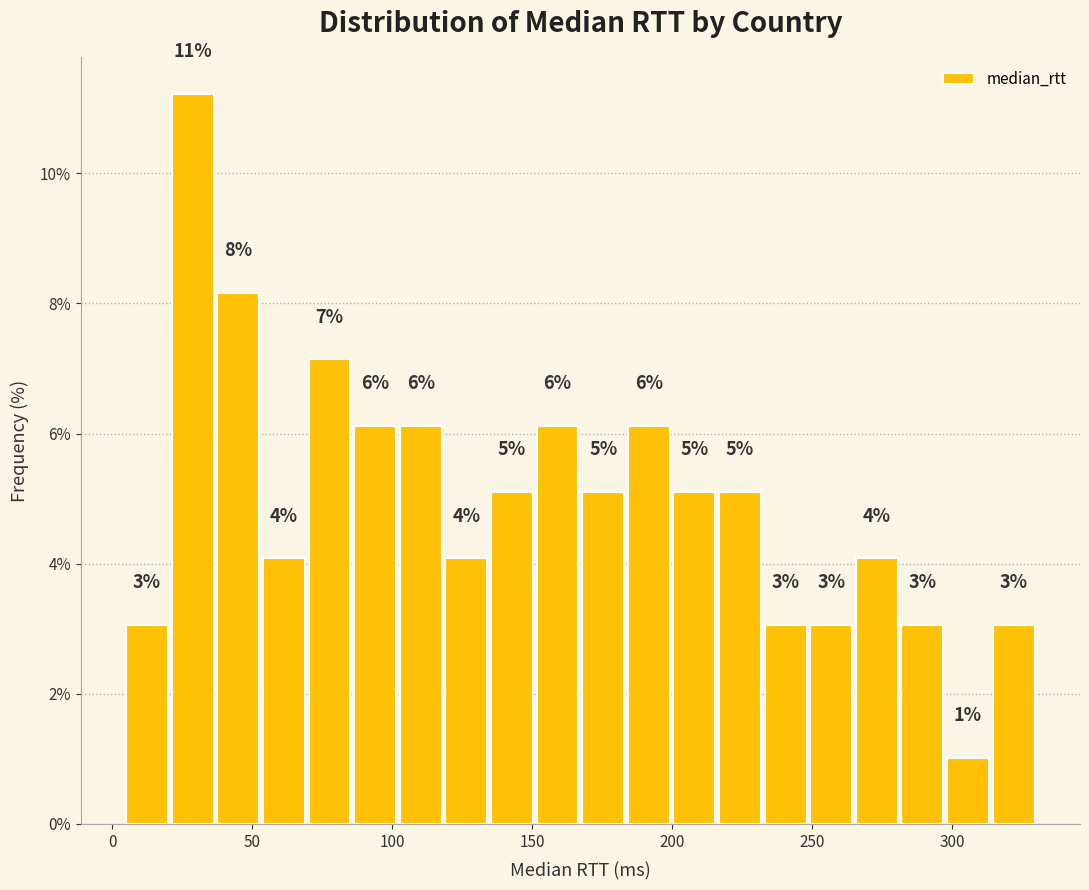

Around what value on the x-axis is the tallest bar? Give the approximate position of its centre, as read against the axis.

30